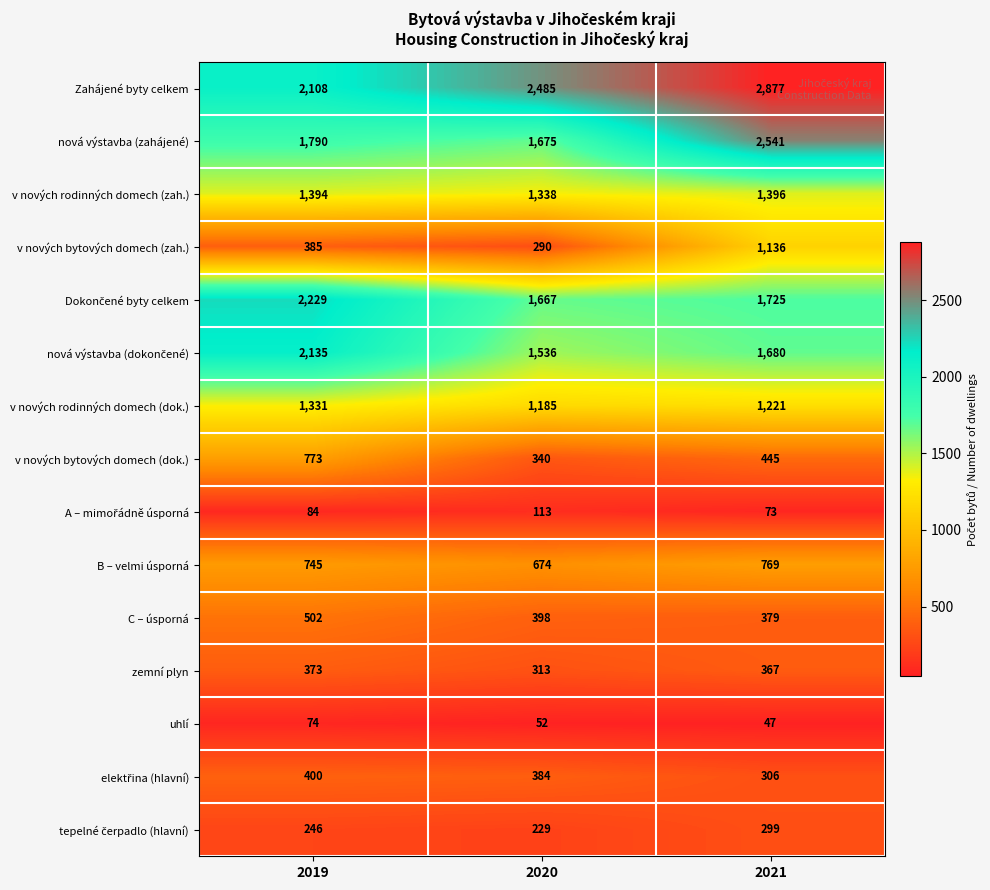

Count the number of data series in this chart.

15